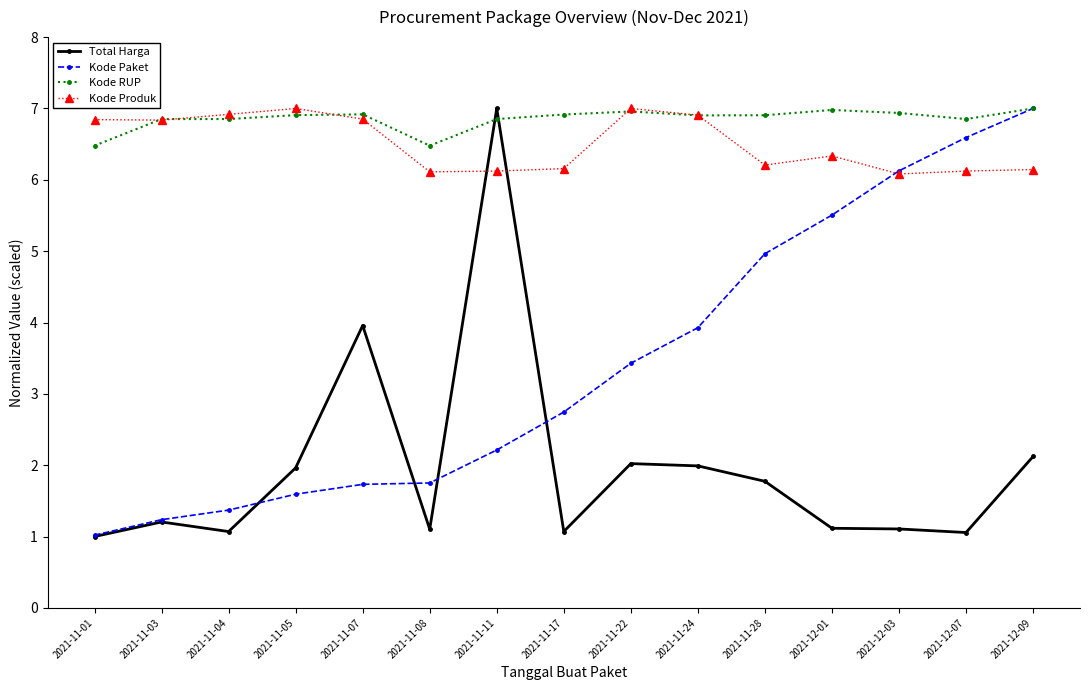

What is the spread (max minus min) of values at 2021-12-01?

5.9